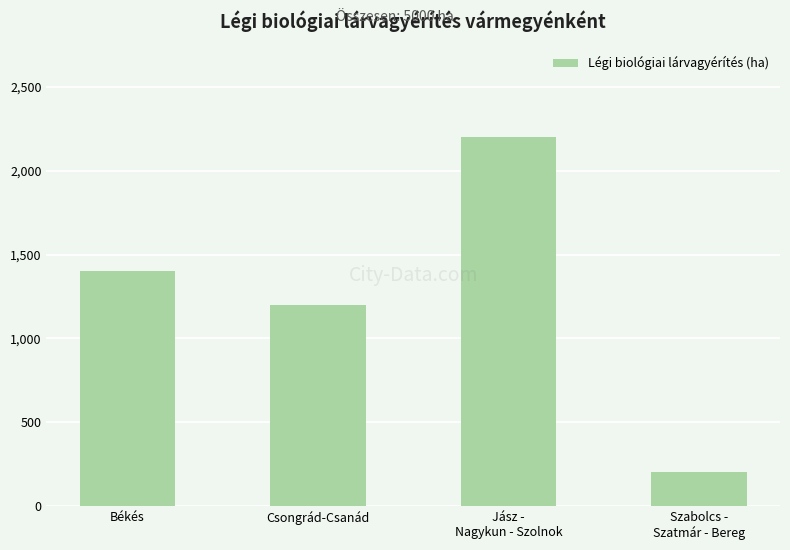

True or false: the data shows 1200 at Csongrád-Csanád.

True